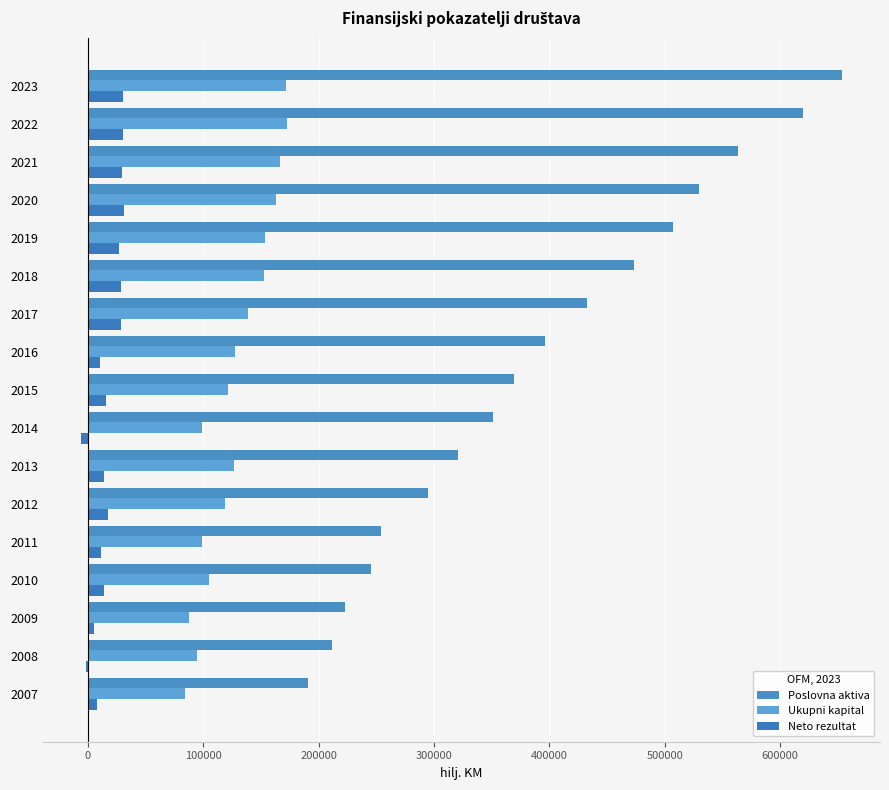

How many categories are shown in the chart?

17